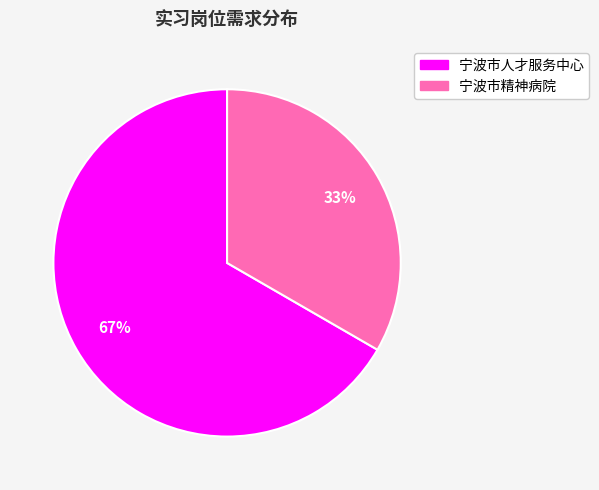

Count the number of slices in the pie.

2